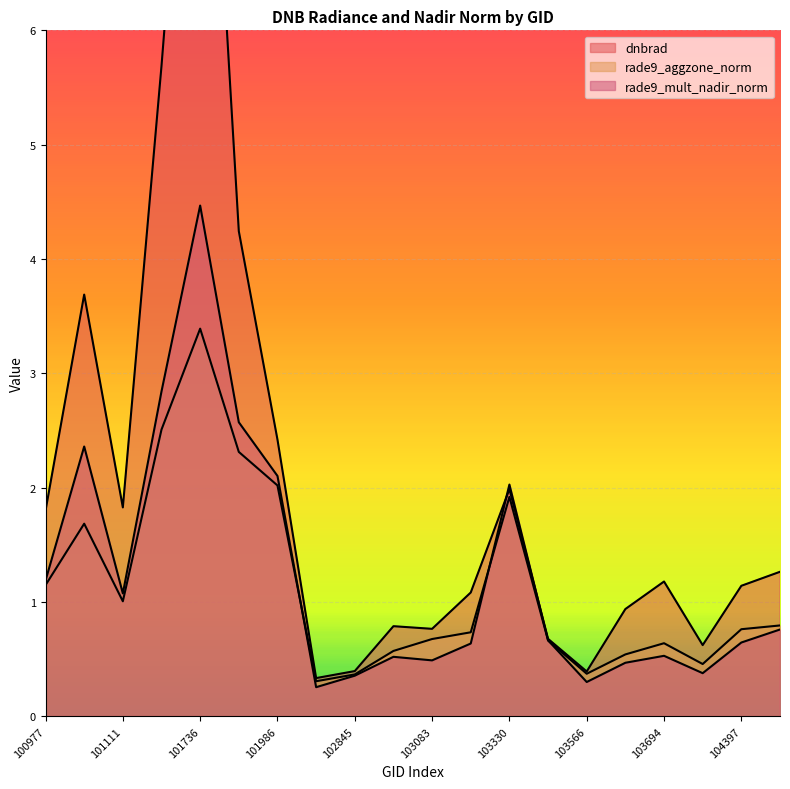

At how many categories does at least one series exceed 7?

1